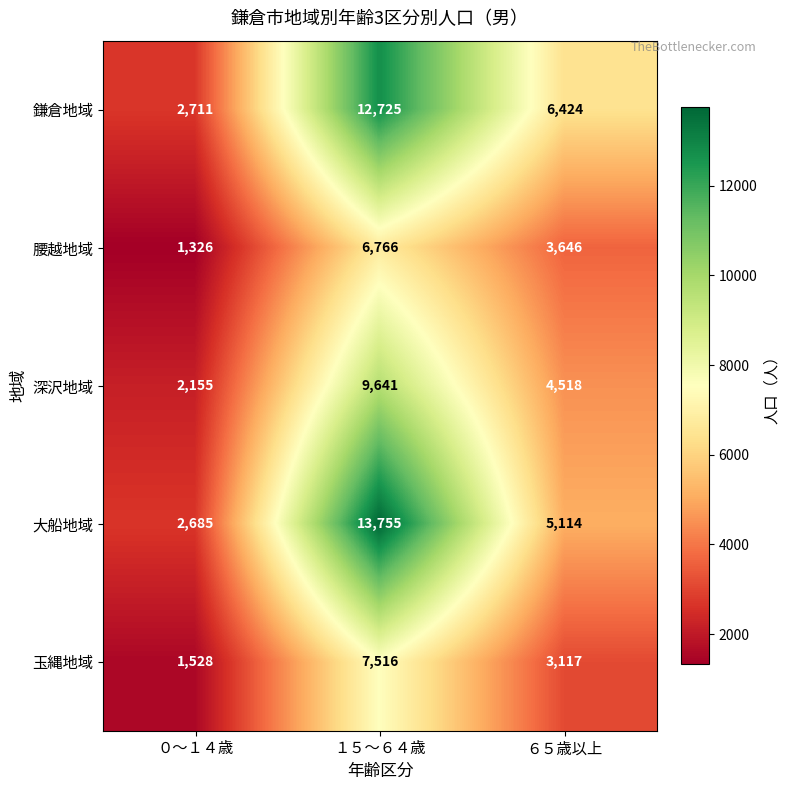

At ０～１４歳, list the series in order from largest to smallest.

鎌倉地域, 大船地域, 深沢地域, 玉縄地域, 腰越地域